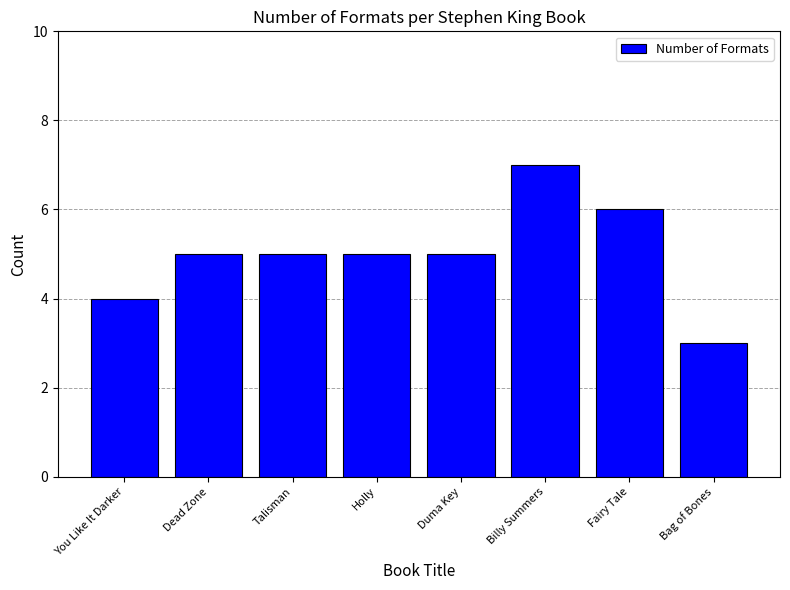

Count the values in the range 5 to 6.

5